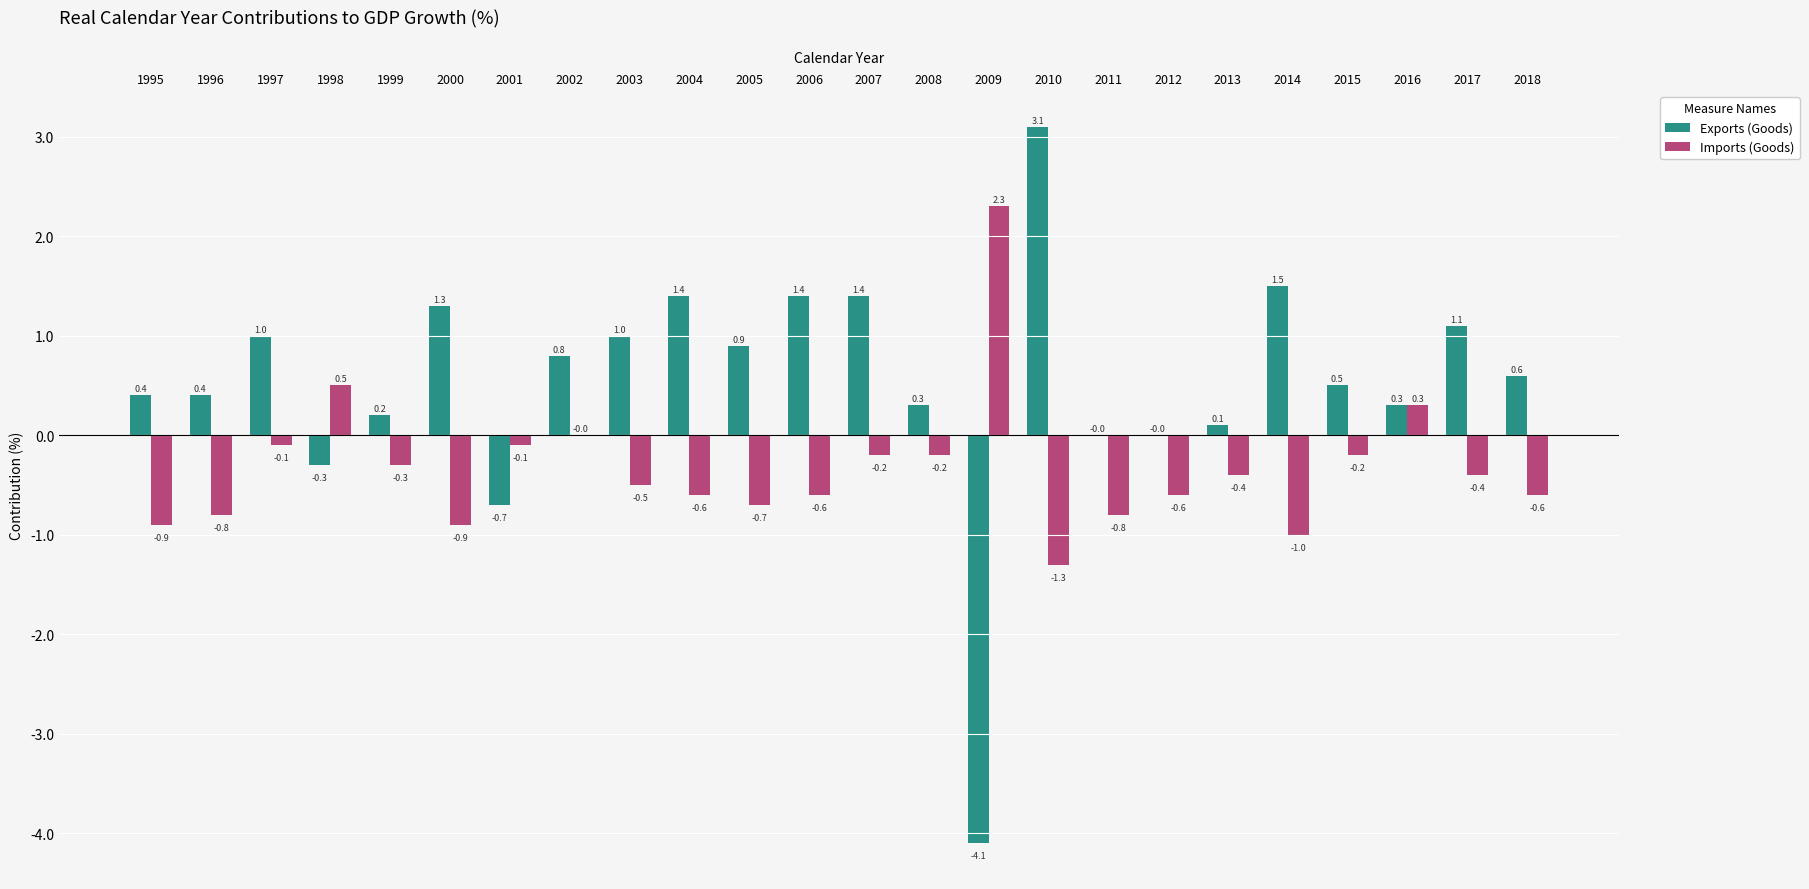

What is the difference between the Exports (Goods) values at 2002 and 1999?

0.6